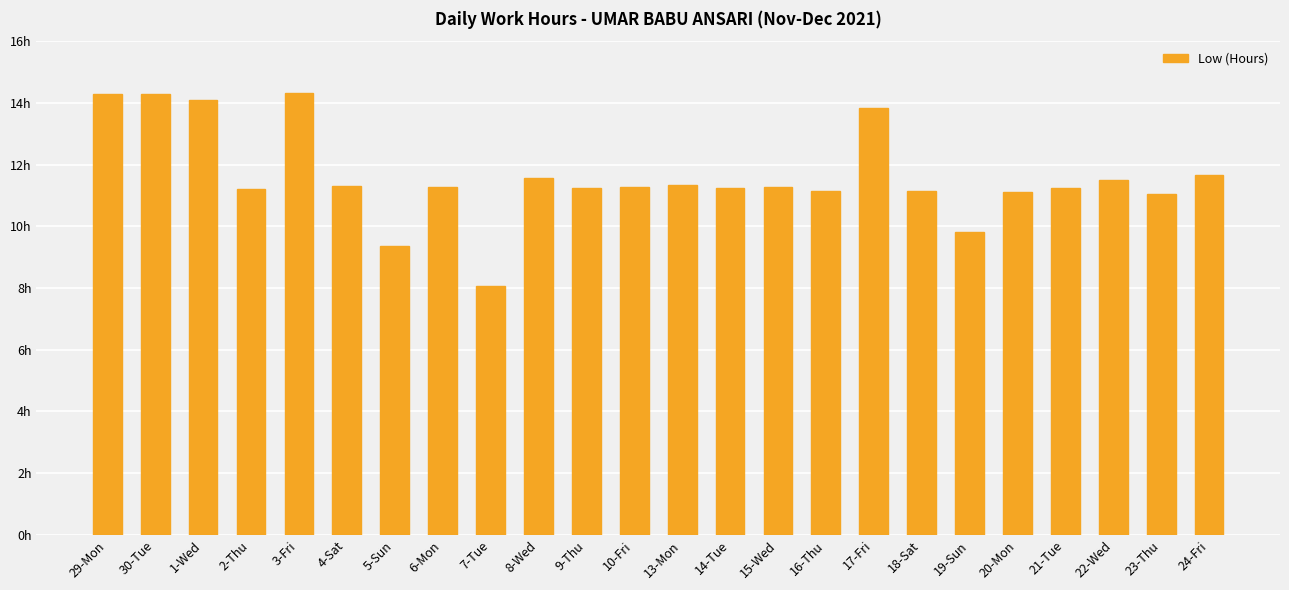

What position from the left is 17-Fri?

17